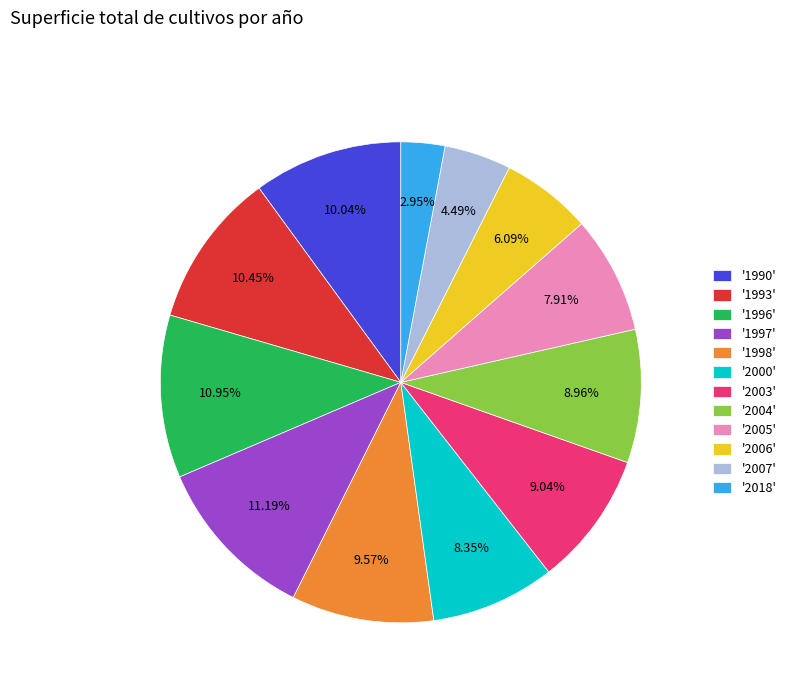

Is the sum of '1998' and '2007' greater than half?

No